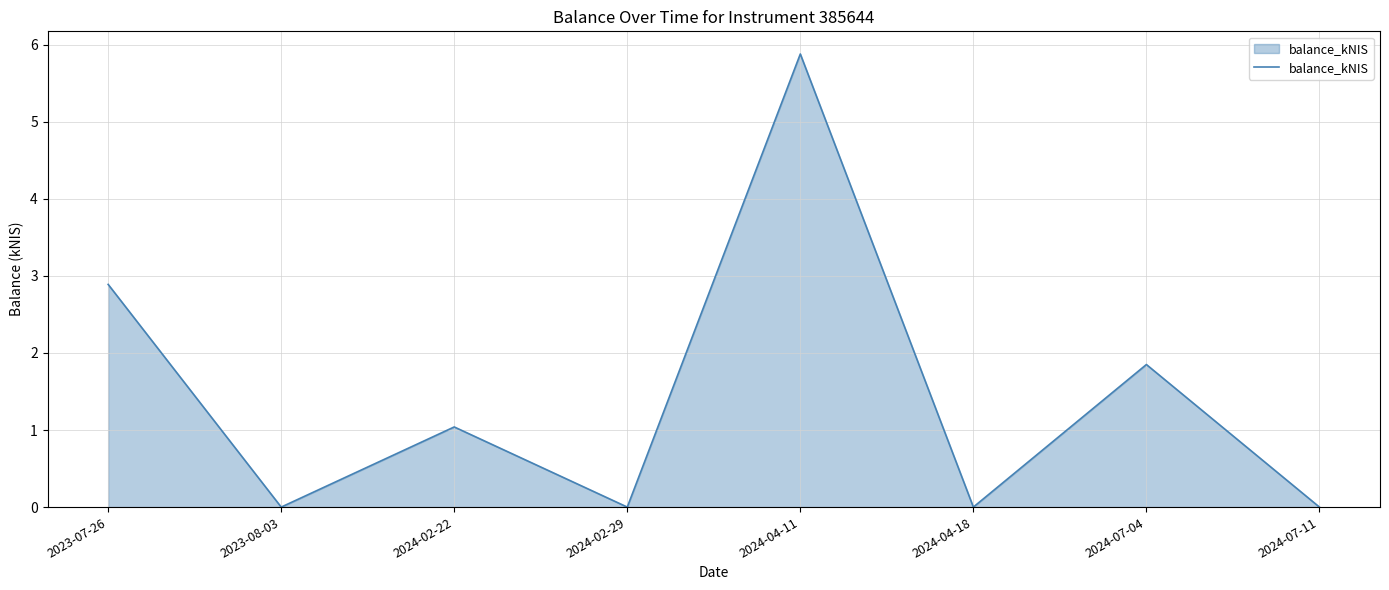

What is the difference between the second highest and second lowest values?

2.9